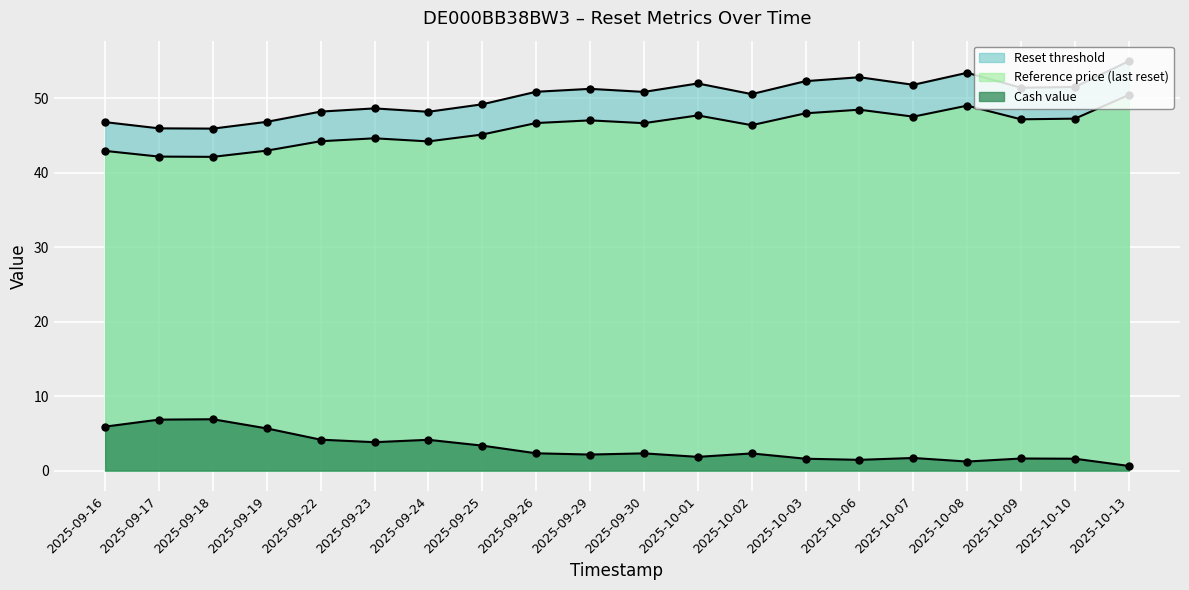

What is the label of the 1st point from the left?

2025-09-16